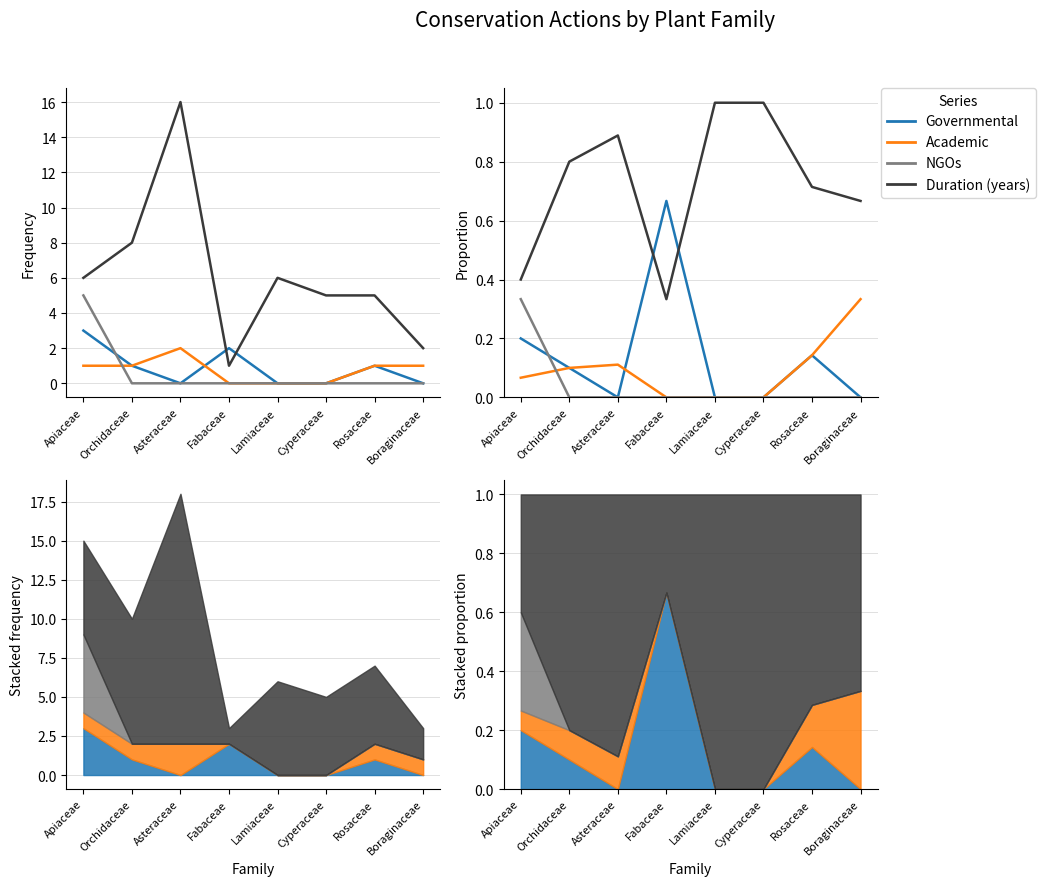

Reading left to right, what are all the values shown in this chart?

Governmental: Apiaceae=0.2	Orchidaceae=0.1	Asteraceae=0.0	Fabaceae=0.7	Lamiaceae=0.0	Cyperaceae=0.0	Rosaceae=0.1	Boraginaceae=0.0
Academic: Apiaceae=0.1	Orchidaceae=0.1	Asteraceae=0.1	Fabaceae=0.0	Lamiaceae=0.0	Cyperaceae=0.0	Rosaceae=0.1	Boraginaceae=0.3
NGOs: Apiaceae=0.3	Orchidaceae=0.0	Asteraceae=0.0	Fabaceae=0.0	Lamiaceae=0.0	Cyperaceae=0.0	Rosaceae=0.0	Boraginaceae=0.0
Duration (years): Apiaceae=0.4	Orchidaceae=0.8	Asteraceae=0.9	Fabaceae=0.3	Lamiaceae=1.0	Cyperaceae=1.0	Rosaceae=0.7	Boraginaceae=0.7